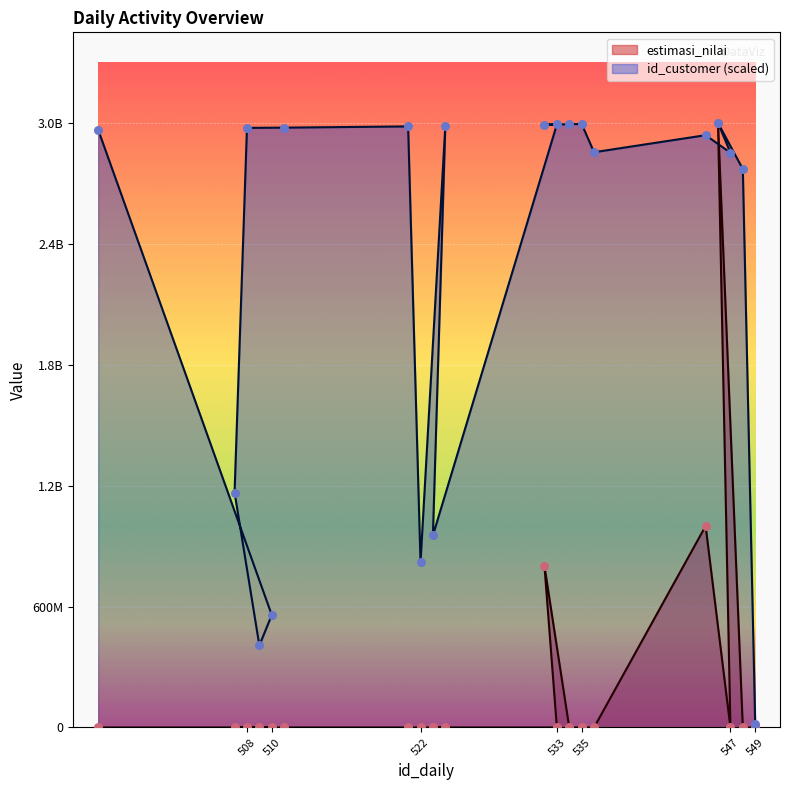

What are all the series names shown in the legend?

estimasi_nilai, id_customer